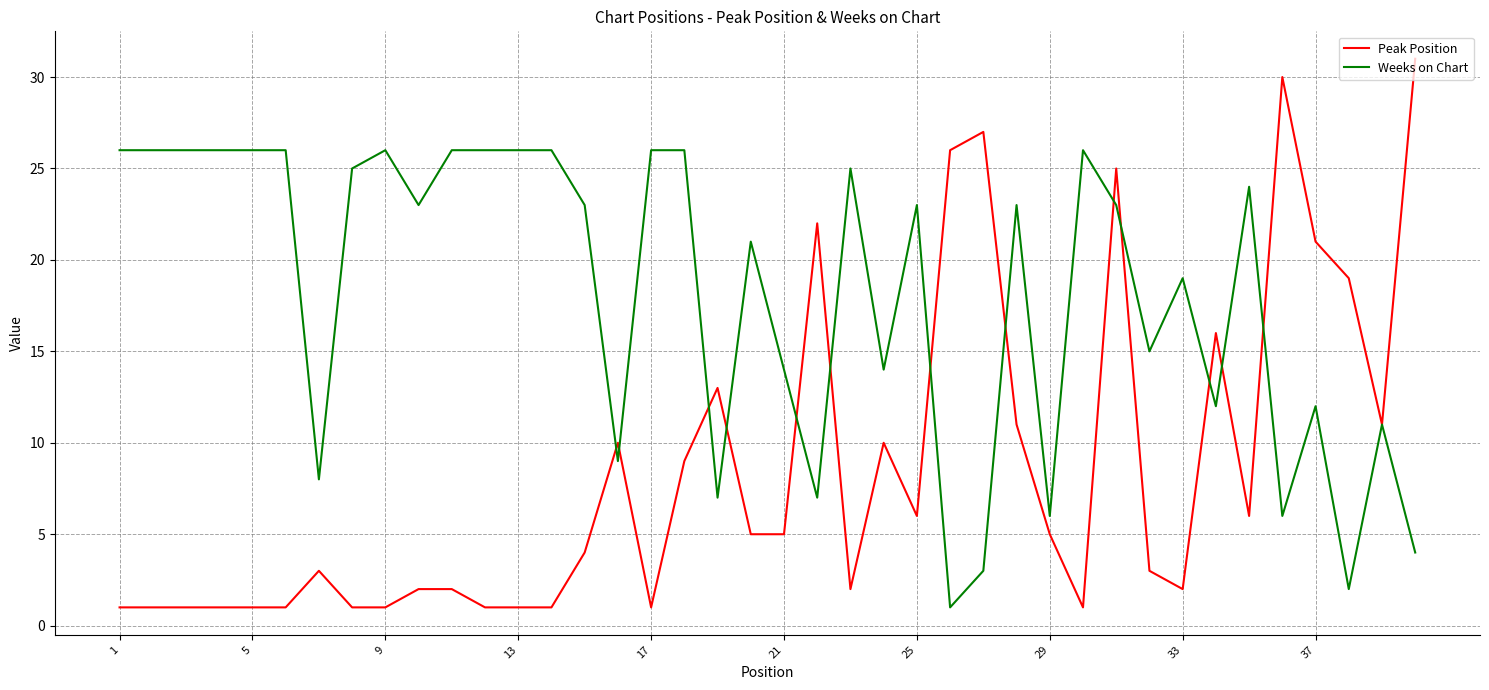

List the series in order of their overall mean, highest first.

Weeks on Chart, Peak Position